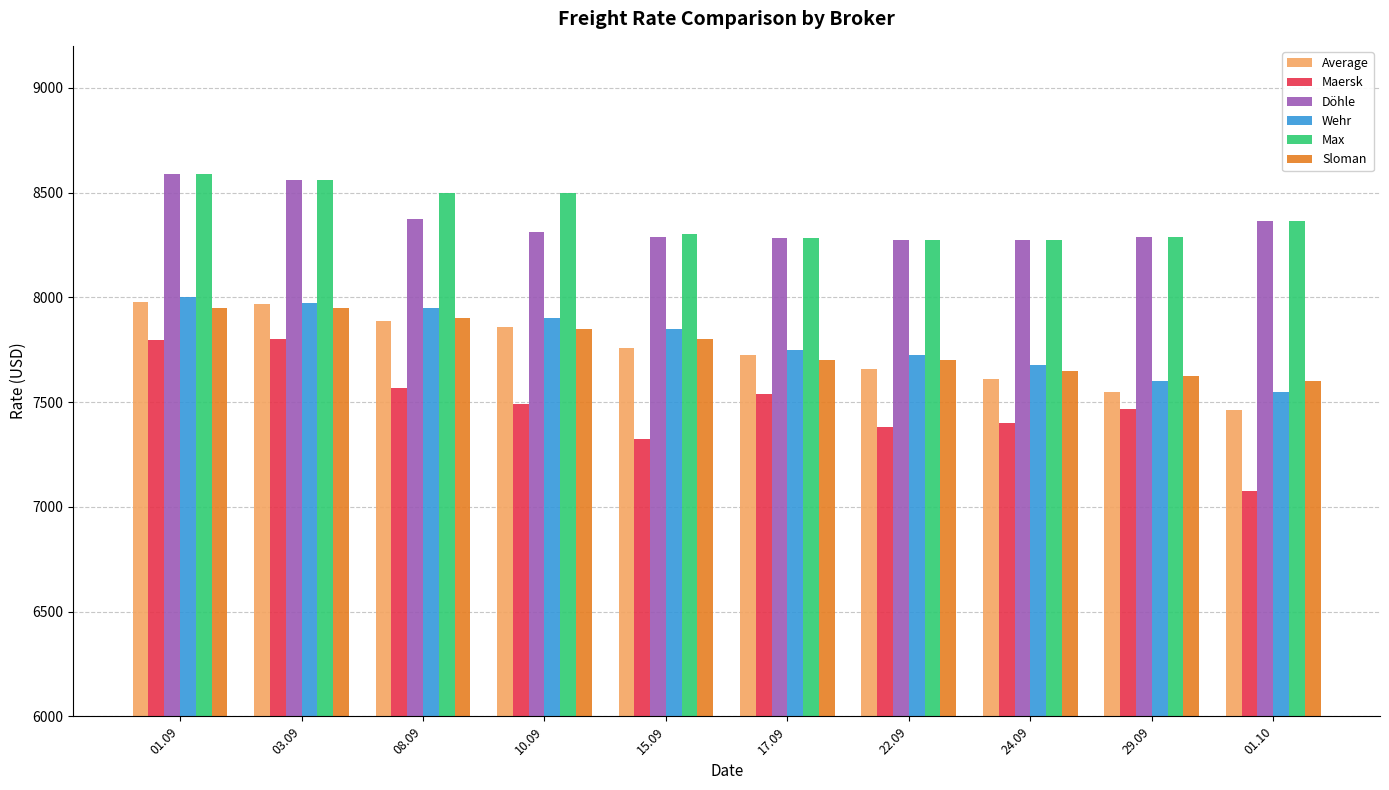

What is the sum of the Wehr values at 01.10 and 17.09?

15300